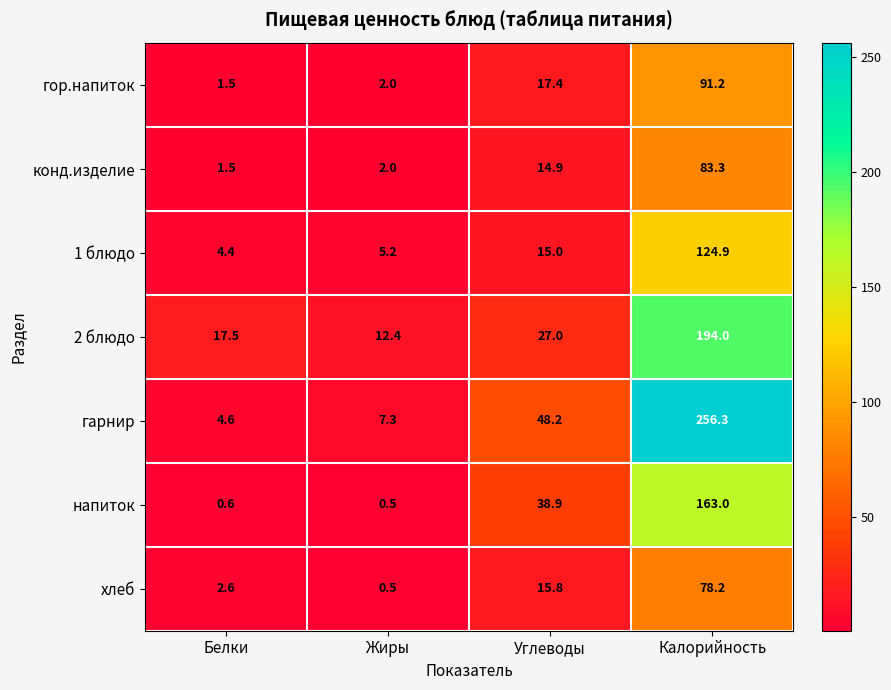

At how many categories does at least one series exceed 174?

1